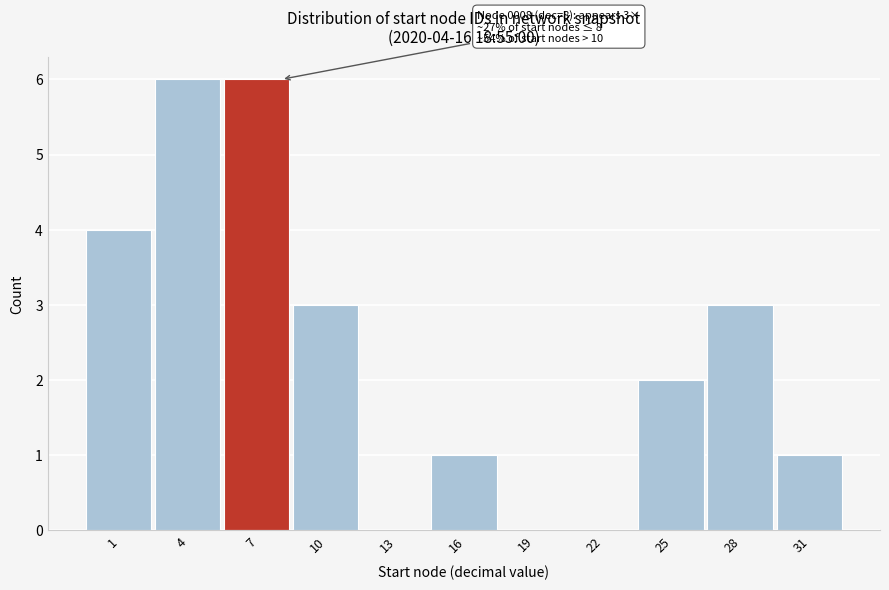

Reading left to right, list all the values displayed in this chart.

1=4	4=6	7=6	10=3	13=0	16=1	19=0	22=0	25=2	28=3	31=1